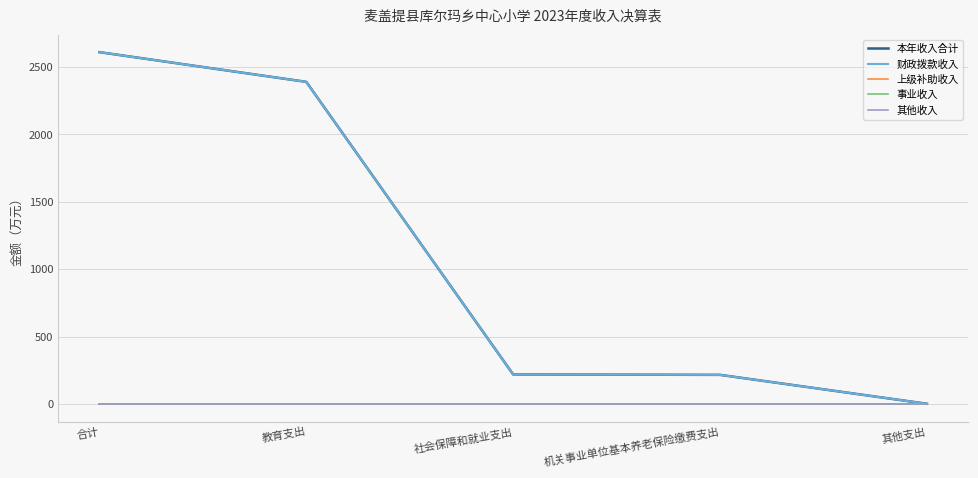

True or false: 其他收入 has more than 1 interior local peaks.

False